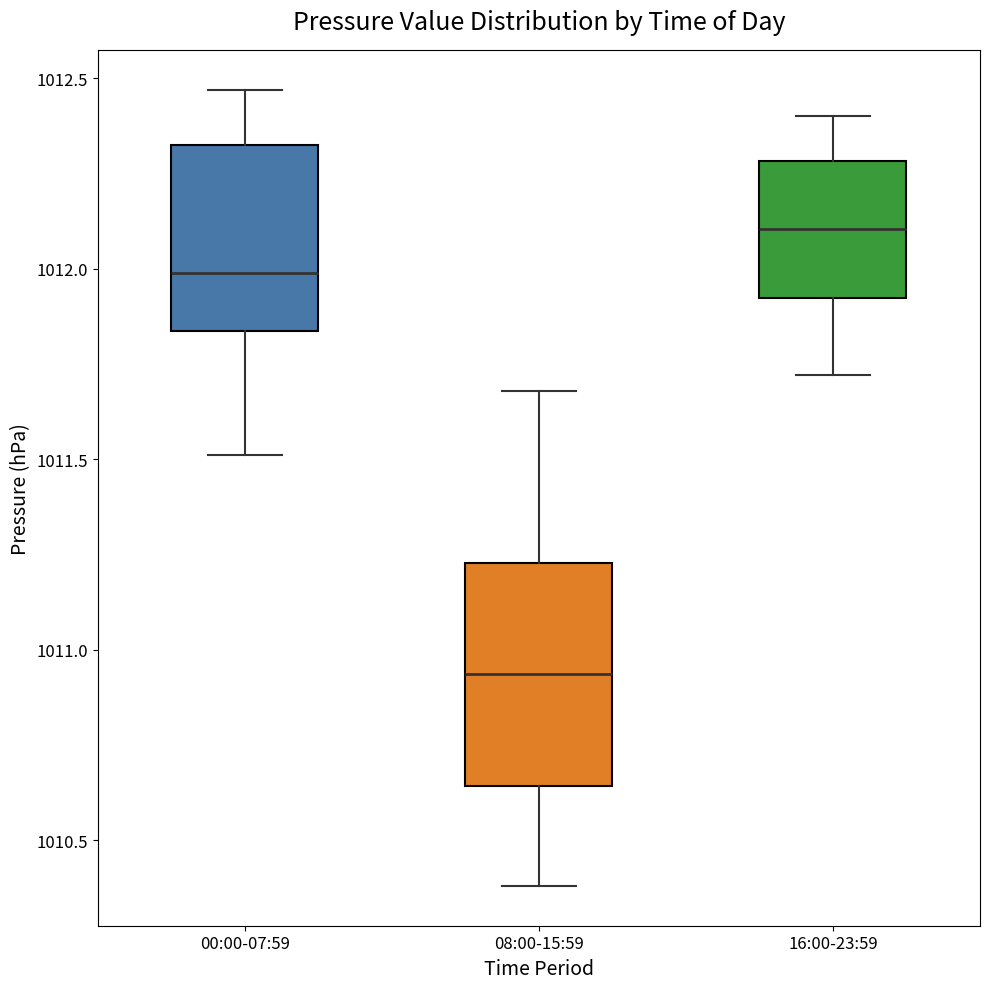

Where does the median line of the box for 00:00-07:59 sit on the y-axis? The values are not printed on the chart, so give them approximately, as read against the axis.

1012.00